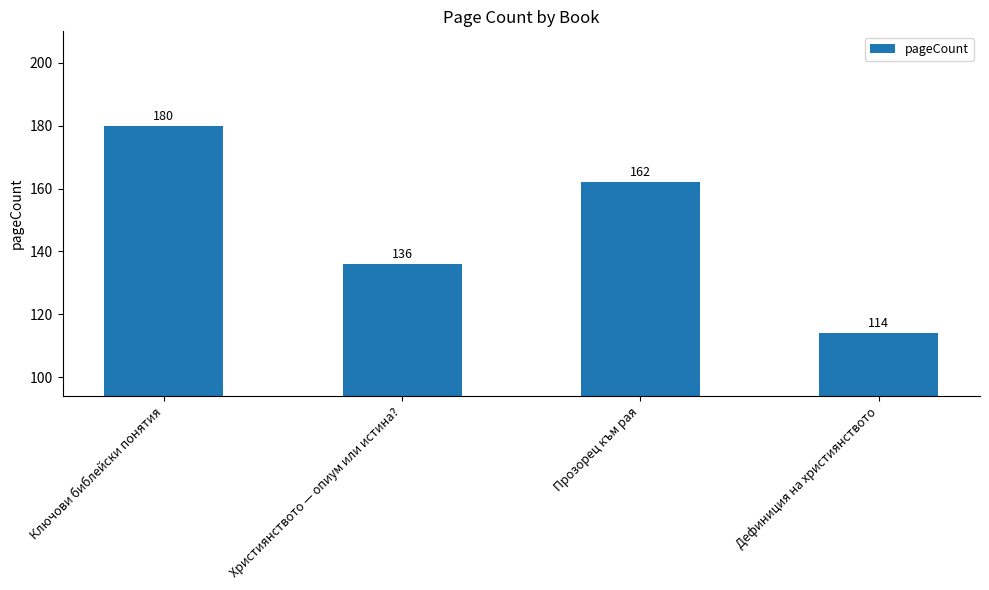

What is the change in value from Християнството — опиум или истина? to Прозорец към рая?

+26